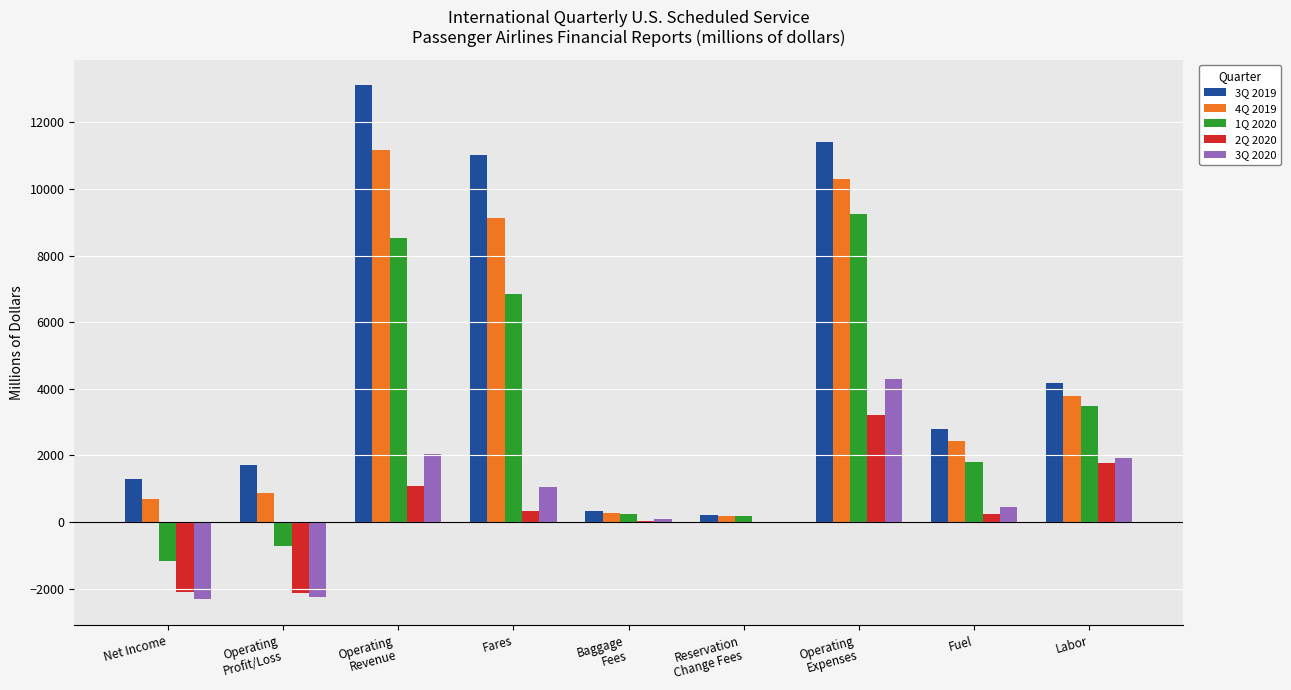

How many groups of bars are there?

9